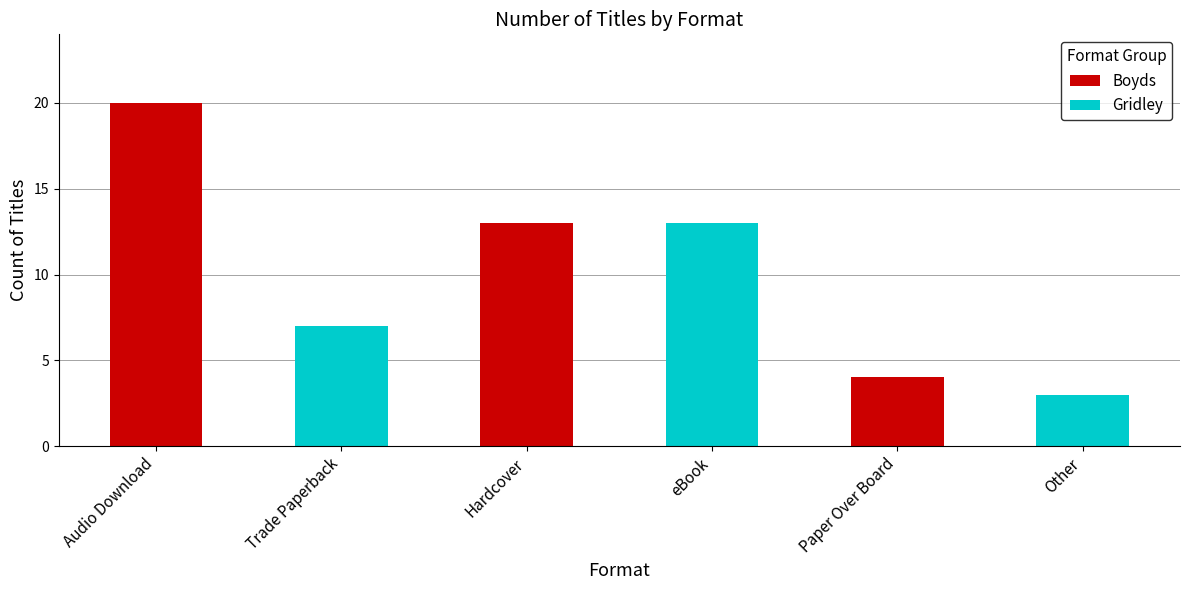

Count the Gridley values in the range 3 to 13.

3